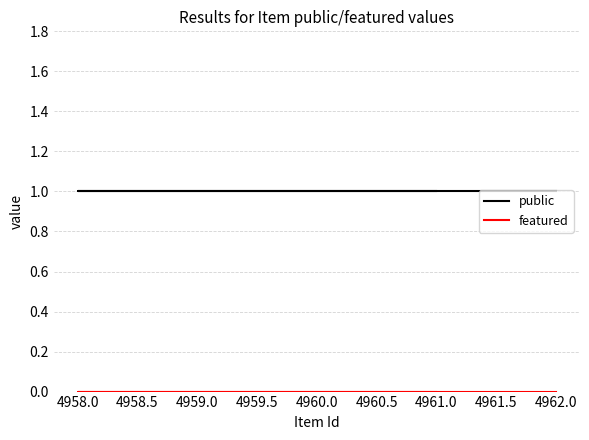

Read the public value at 4962.0.

1